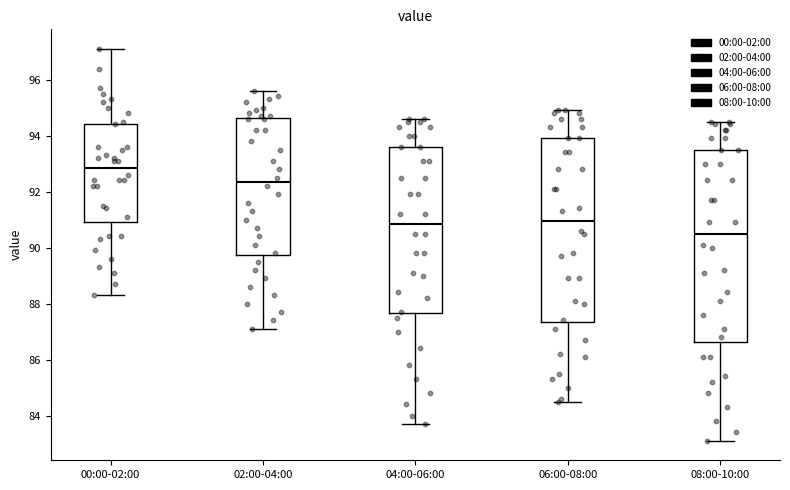

Reading left to right, read every box against the y-axis: the position of its median line, the range the box covers, and the ends of its whiskers. The values are not printed on the chart, so give them approximately, as read against the axis.

00:00-02:00: median 92.8, box 91.0 to 94.4, whiskers 88.4 to 97.2
02:00-04:00: median 92.4, box 89.8 to 94.6, whiskers 87.2 to 95.6
04:00-06:00: median 90.8, box 87.6 to 93.6, whiskers 83.8 to 94.6
06:00-08:00: median 91.0, box 87.4 to 94.0, whiskers 84.6 to 95.0
08:00-10:00: median 90.6, box 86.6 to 93.6, whiskers 83.2 to 94.6